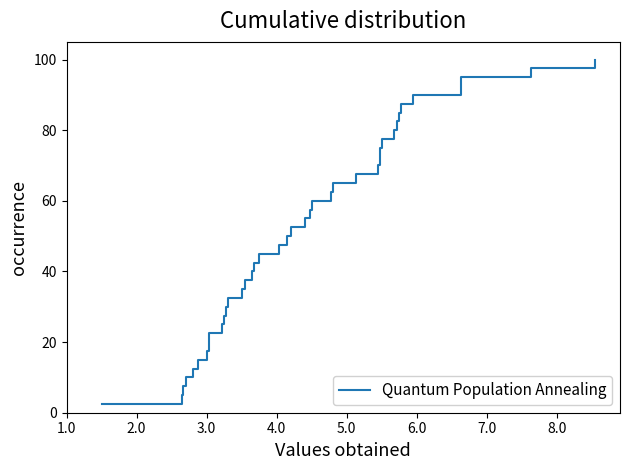

What is the difference between the maximum and minimum values?

97.5